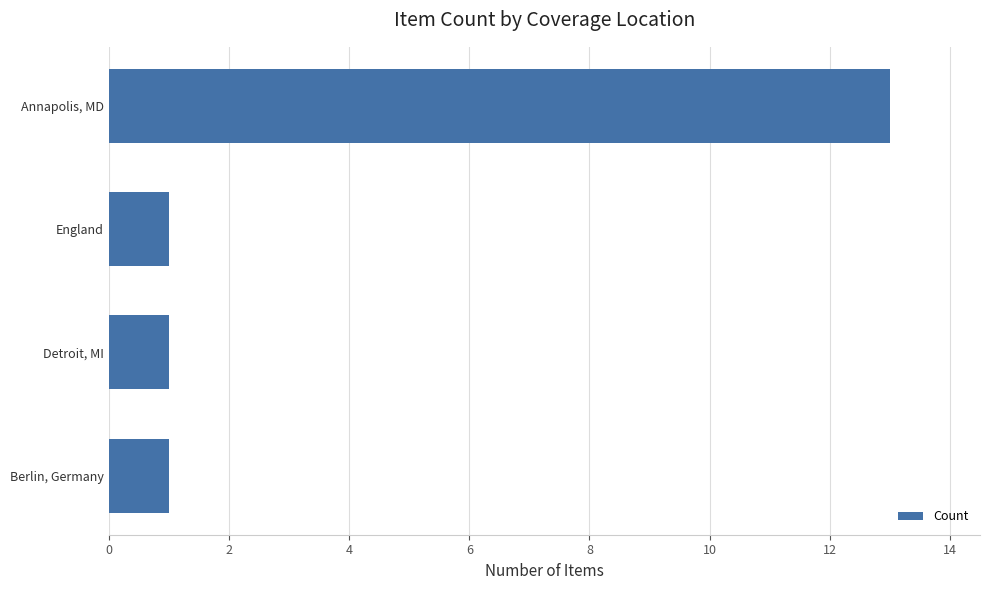

What is the greatest value displayed?

13